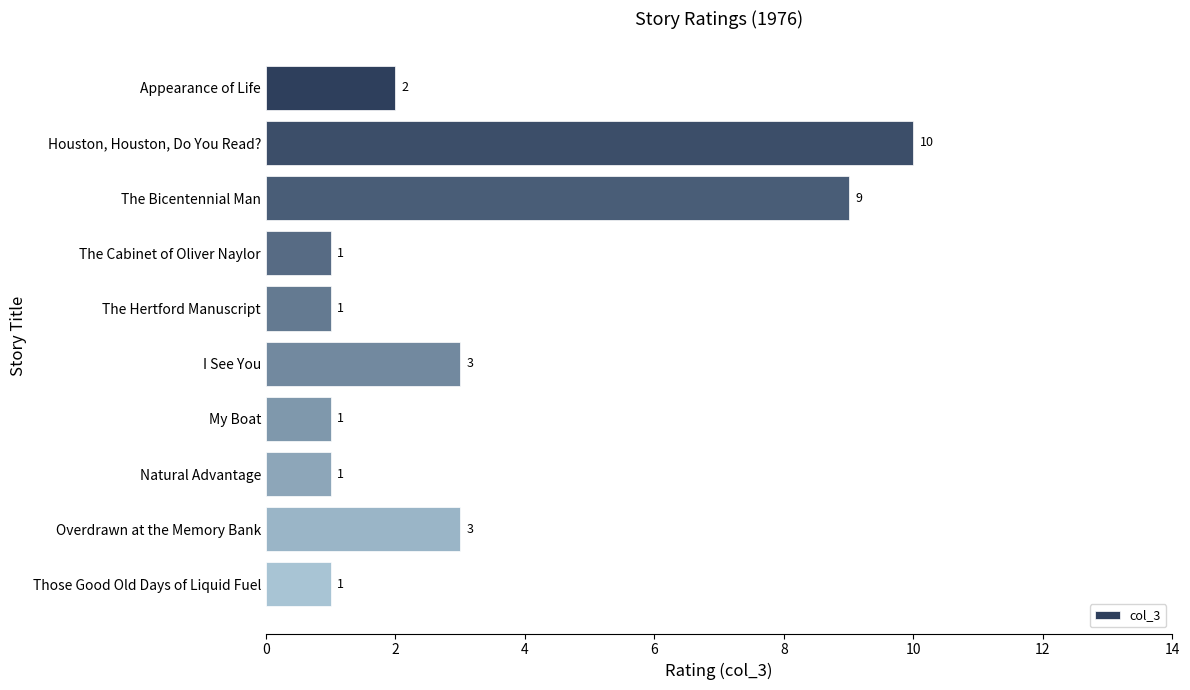

What is the sum of all values?

32